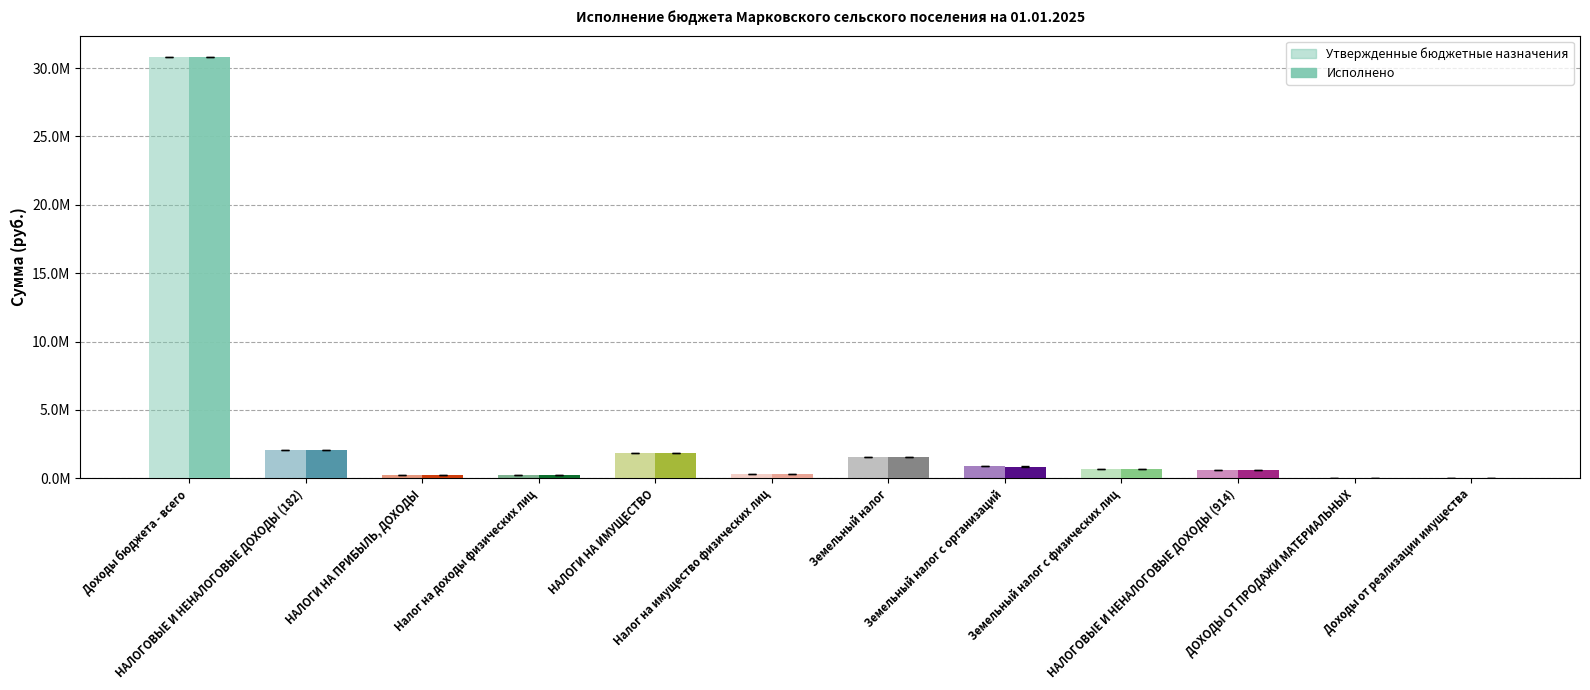

Between Земельный налог с организаций and НАЛОГИ НА ИМУЩЕСТВО, which is larger?

НАЛОГИ НА ИМУЩЕСТВО